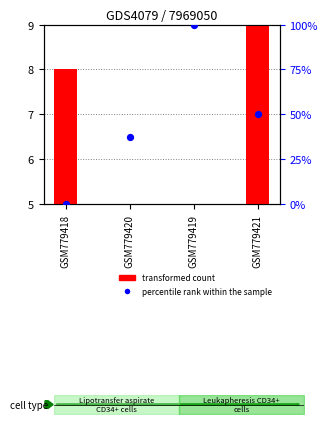

At how many categories does at least one series exceed 59?

1